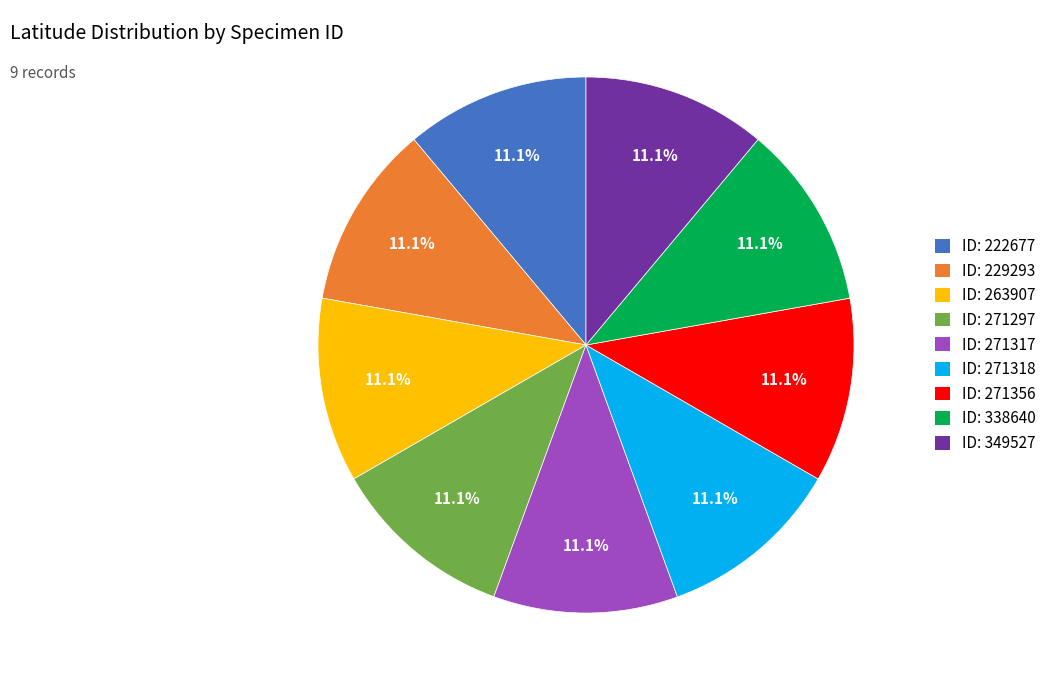

What percentage do ID: 229293 and ID: 271356 together represent?

22.2%